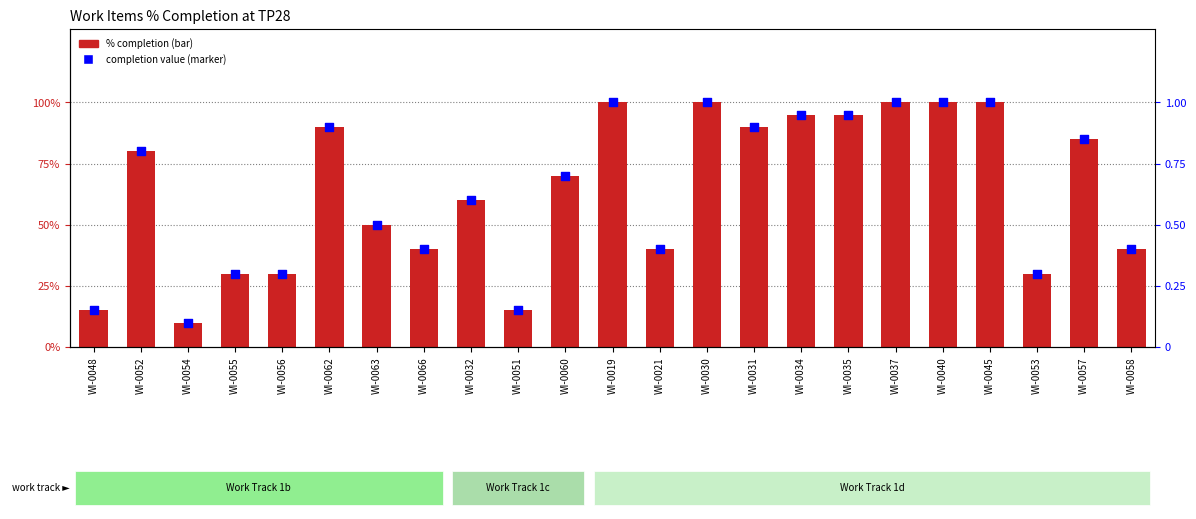

At how many categories does at least one series exceed 85?

9